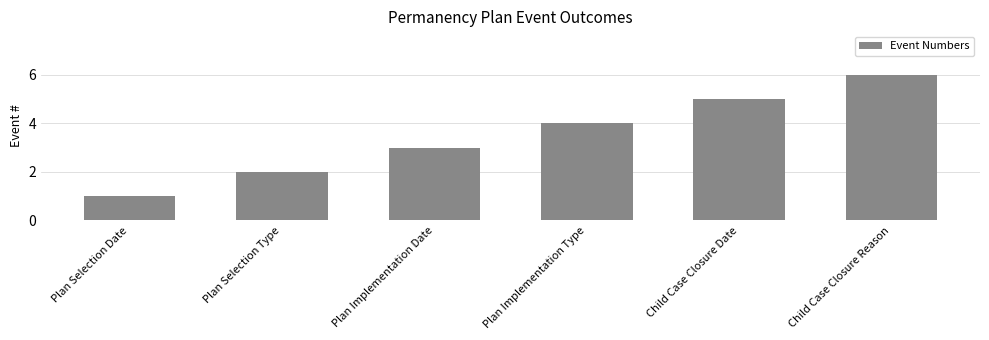

The value at Child Case Closure Date is 5. True or false?

True